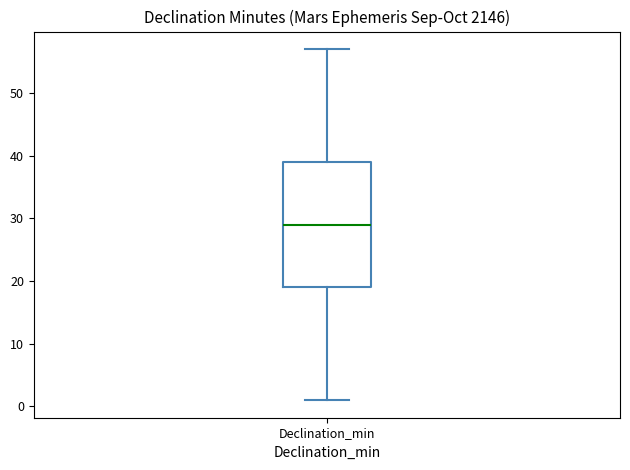

Read this box plot against the y-axis: the position of the median line, the range covered by the box, and the ends of both whiskers. The values are not printed on the chart, so give them approximately, as read against the axis.

median 29, box 19 to 39, whiskers 1 to 57